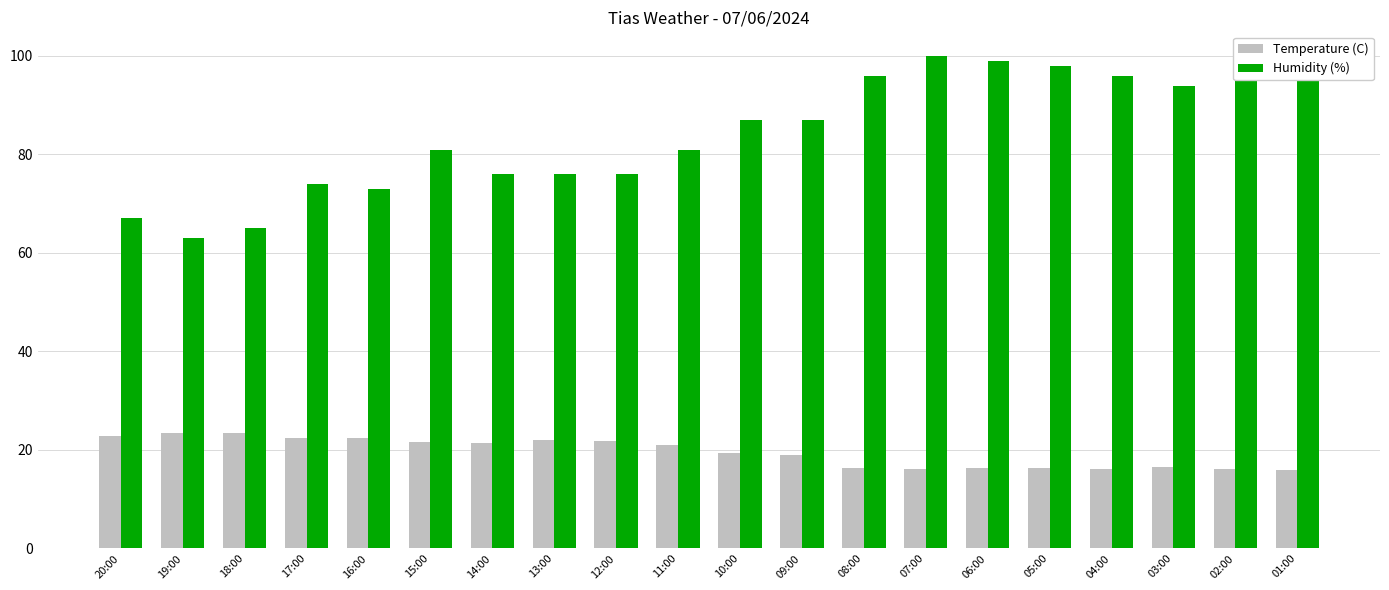

How many distinct data groups are displayed?

2